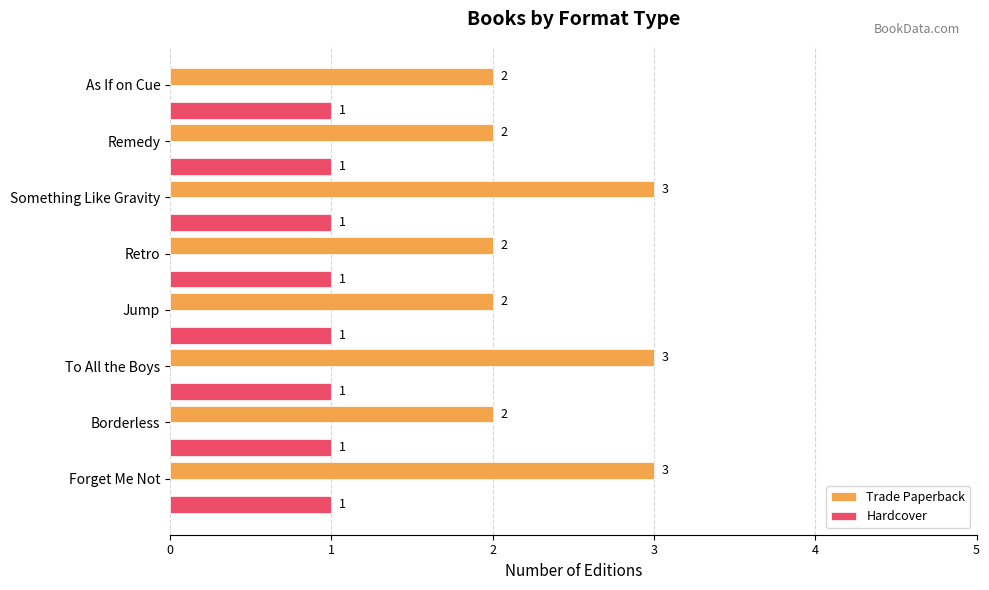

What is the sum of the Trade Paperback values at Something Like Gravity and Retro?

5